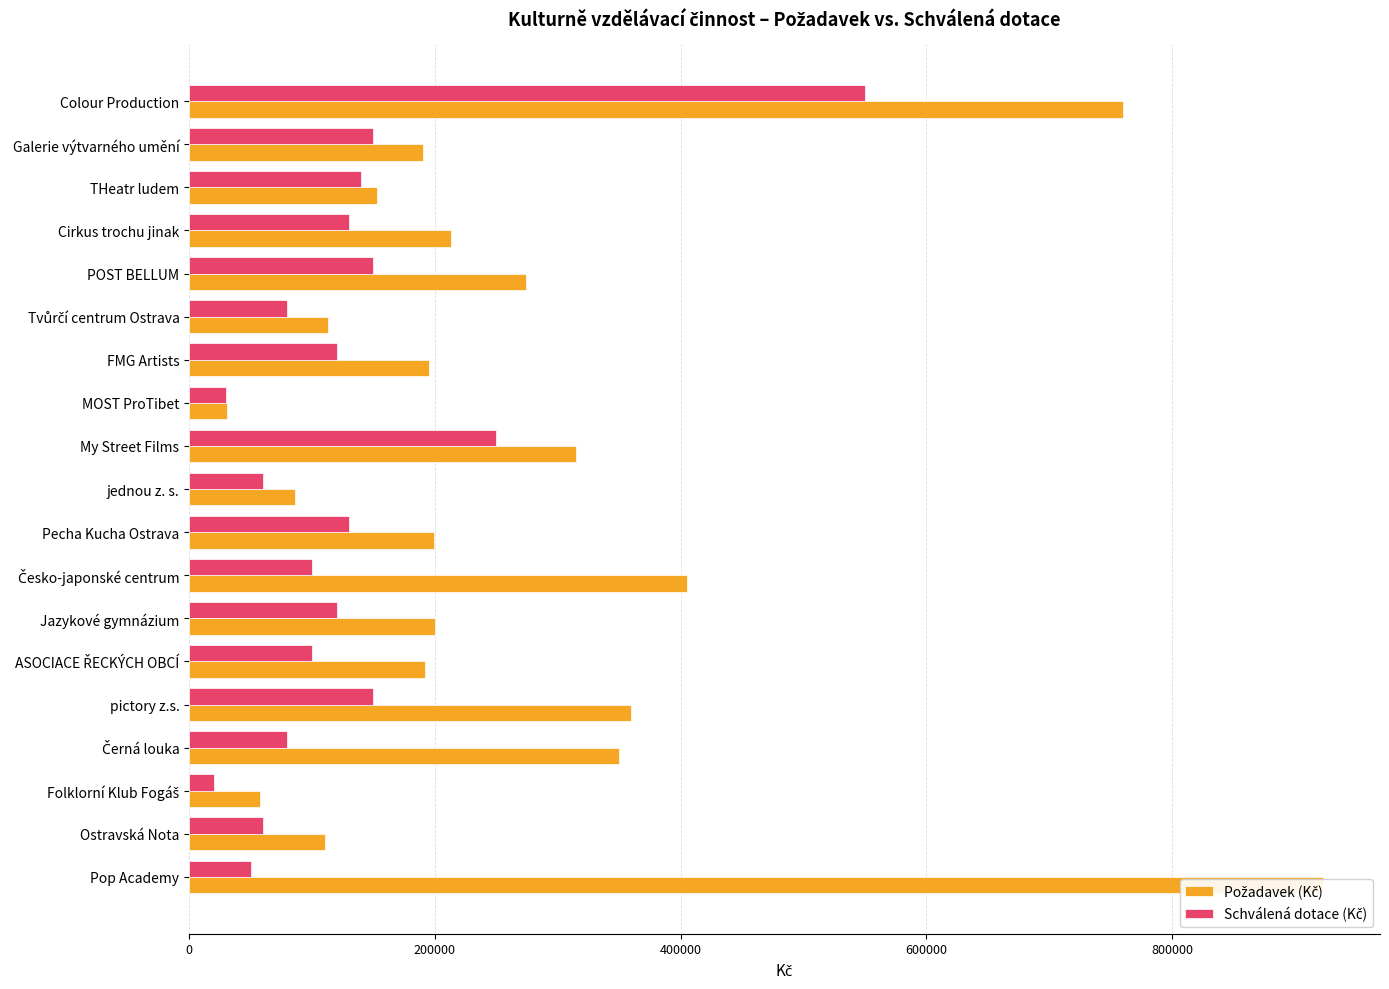

Which series has the largest total across all categories?

Požadavek (Kč)